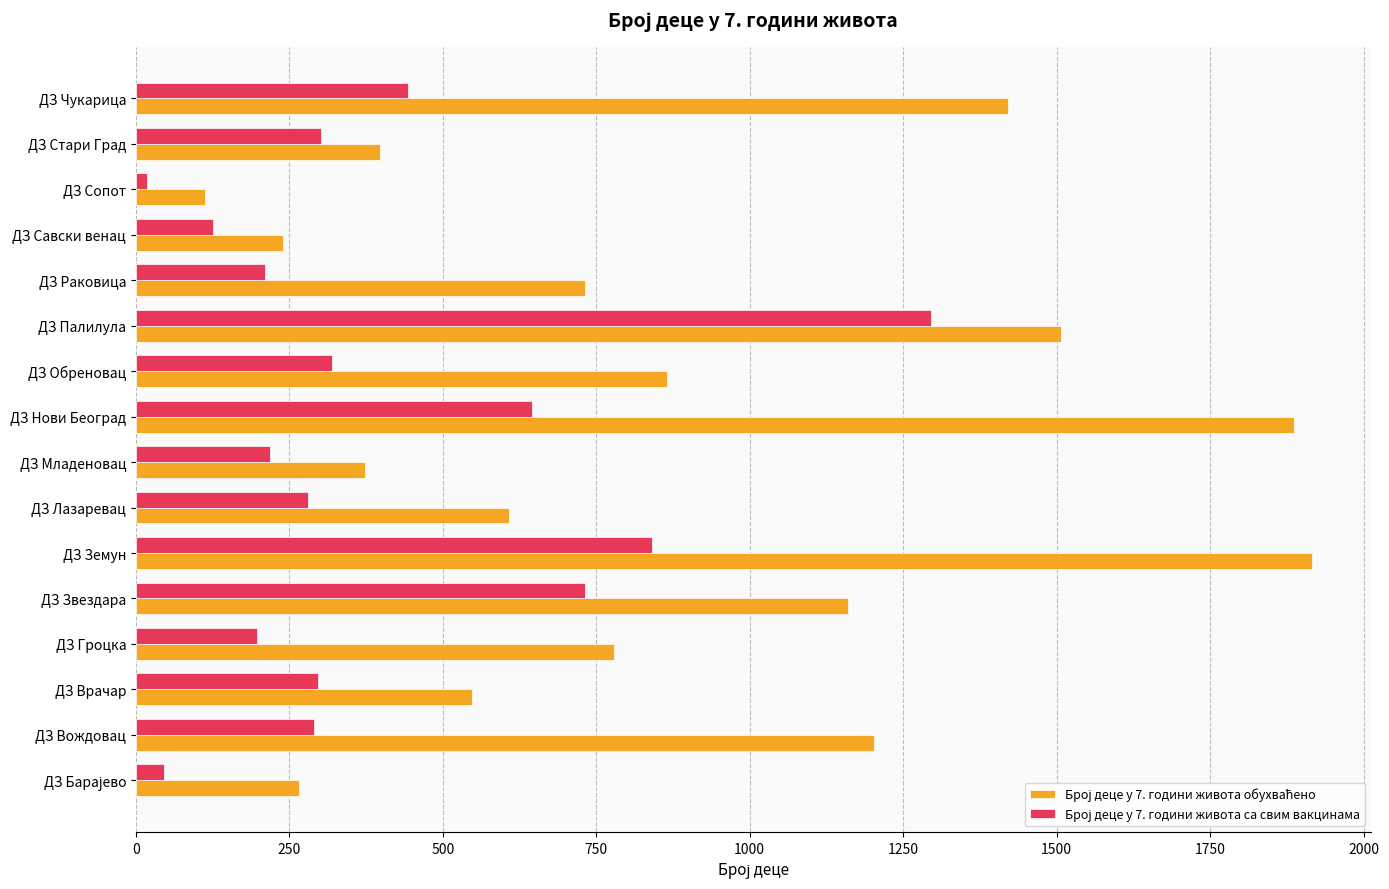

What is the maximum value shown in the chart?

1916